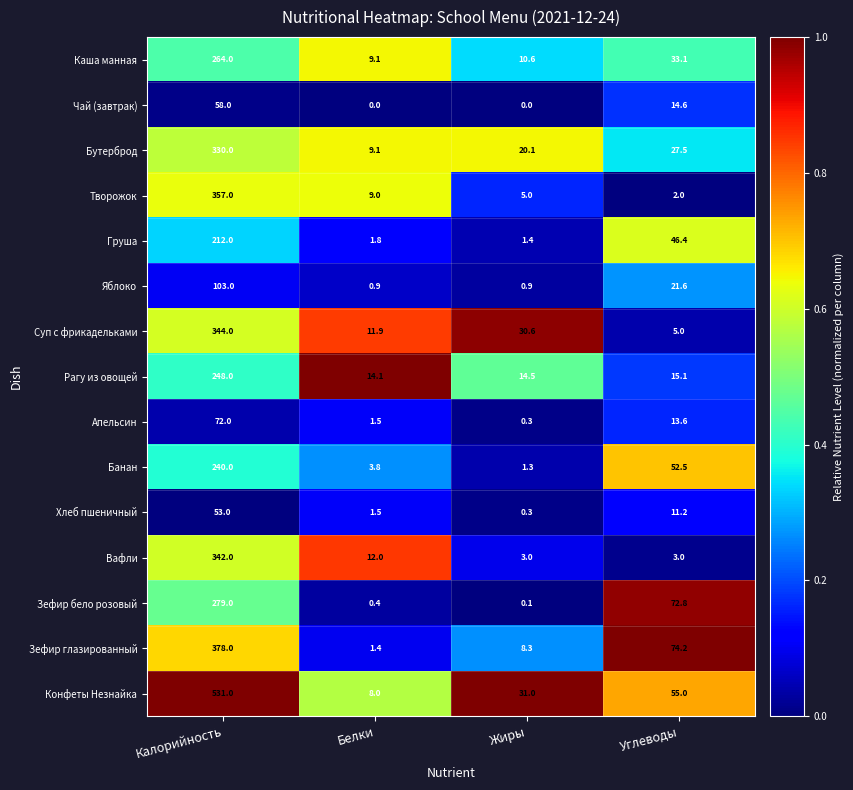

At Калорийность, list the series in order from smallest to largest.

Хлеб пшеничный, Чай (завтрак), Апельсин, Яблоко, Груша, Банан, Рагу из овощей, Каша манная, Зефир бело розовый, Бутерброд, Вафли, Суп с фрикадельками, Творожок, Зефир глазированный, Конфеты Незнайка